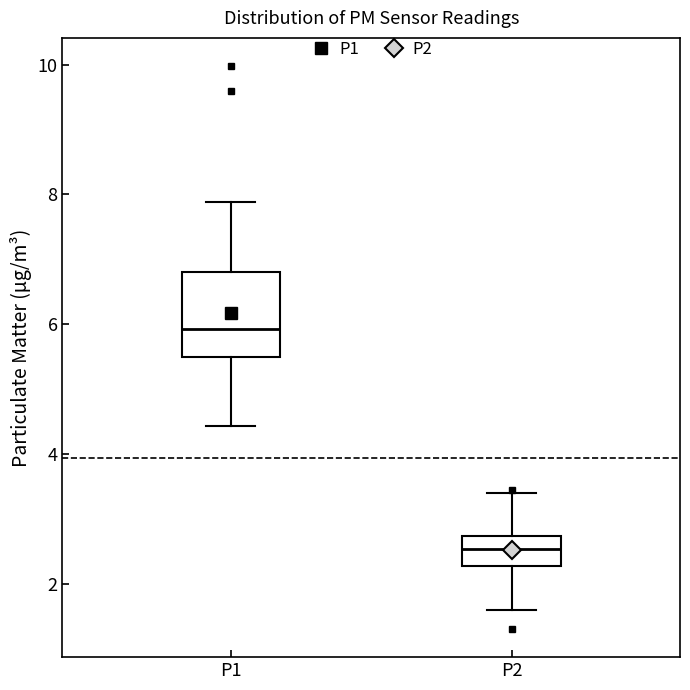

Where does the median line of the box for P1 sit on the y-axis? The values are not printed on the chart, so give them approximately, as read against the axis.

6.0